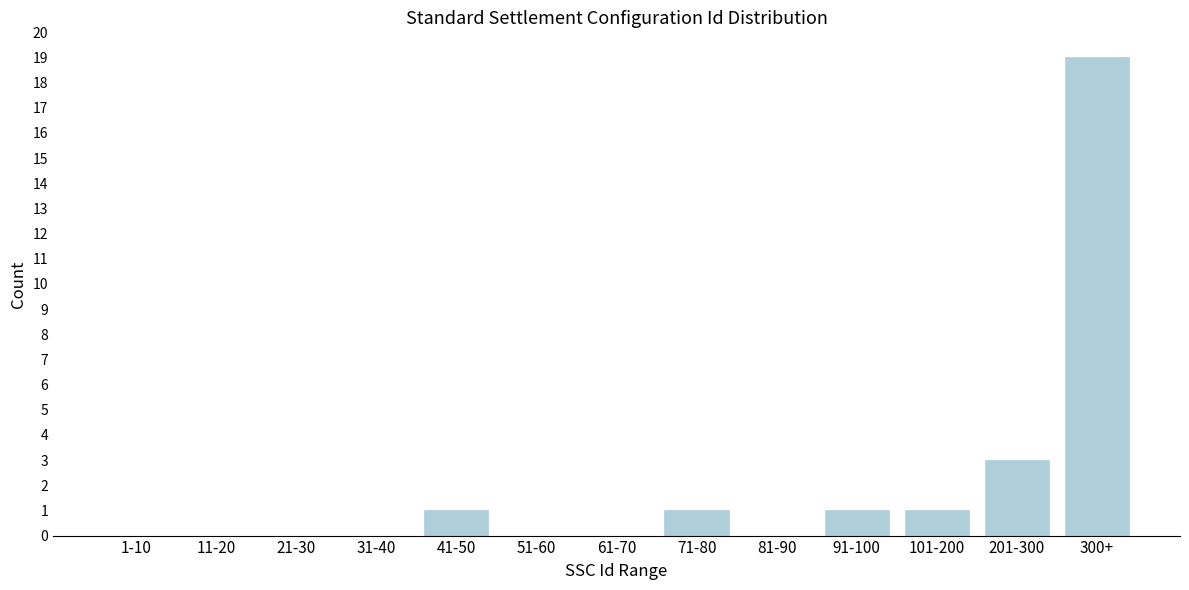

Reading left to right, extract all data points from this chart.

1-10=0	11-20=0	21-30=0	31-40=0	41-50=1	51-60=0	61-70=0	71-80=1	81-90=0	91-100=1	101-200=1	201-300=3	300+=19